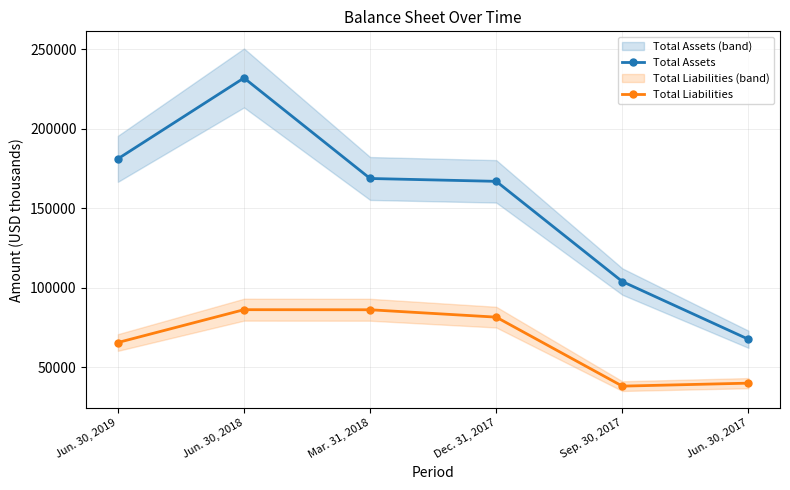

What is the lowest value of the Total Liabilities series?

38061